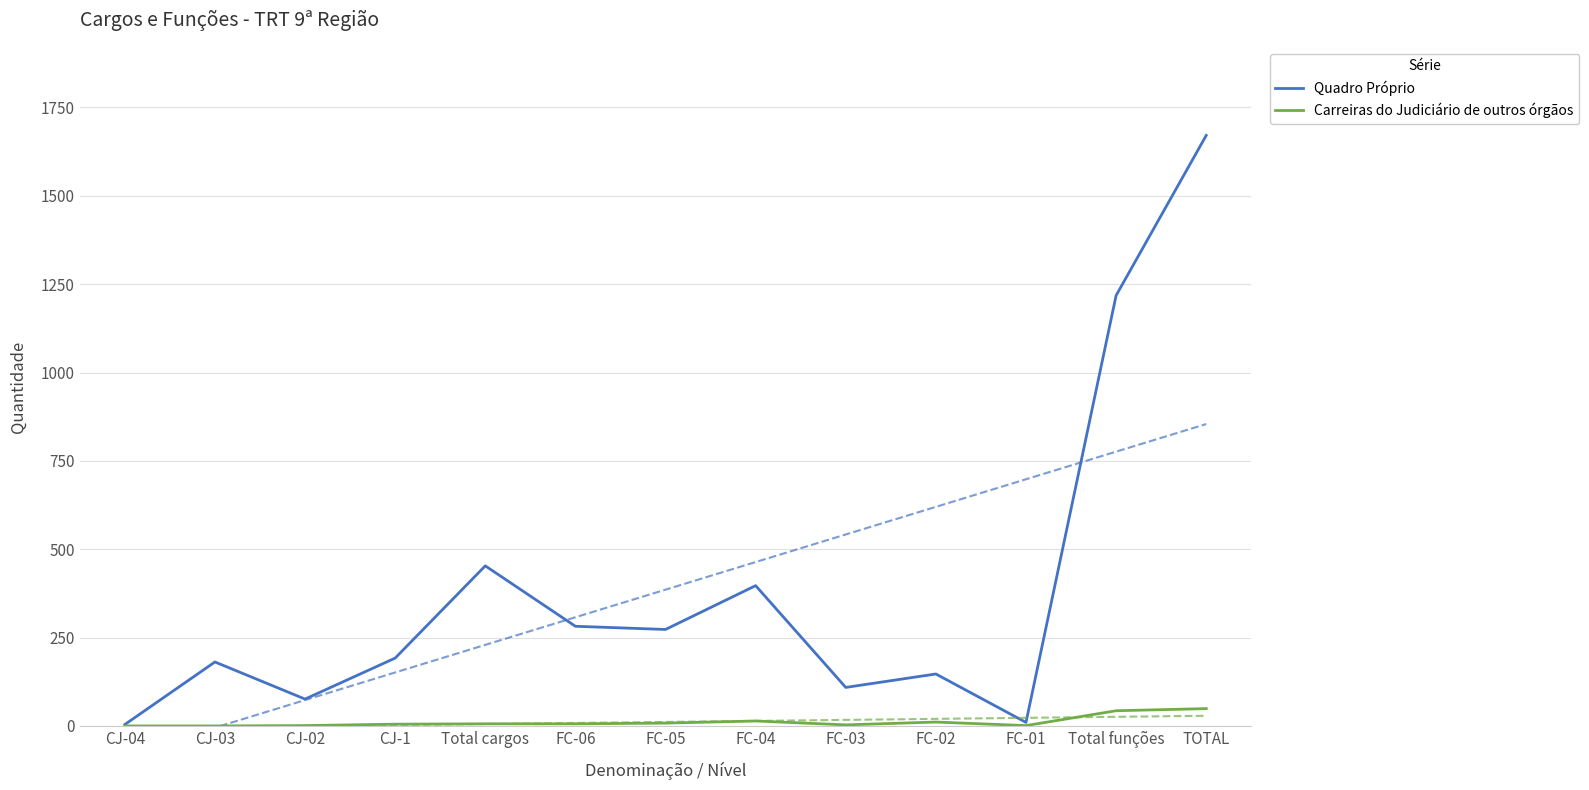

List the series in order of their overall mean, highest first.

Quadro Próprio, Carreiras do Judiciário de outros órgãos